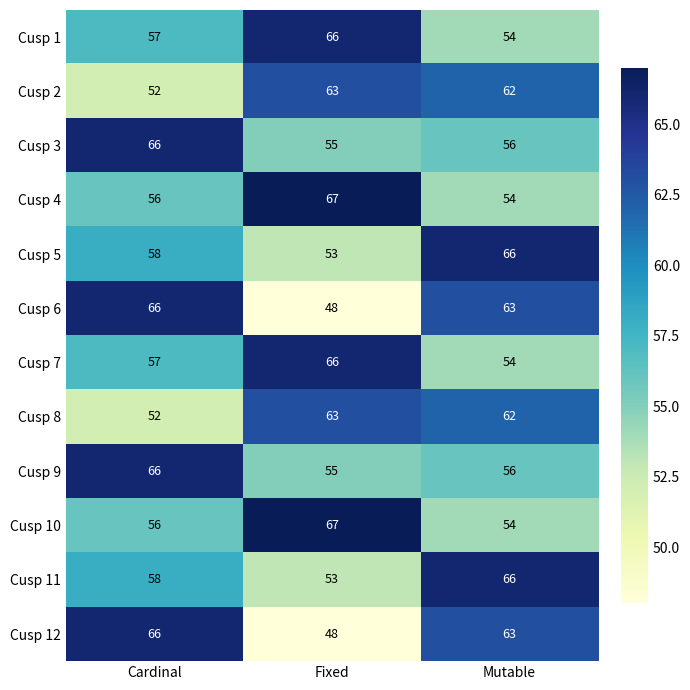

Is it true that Cusp 2 equals 91 at Mutable?

False